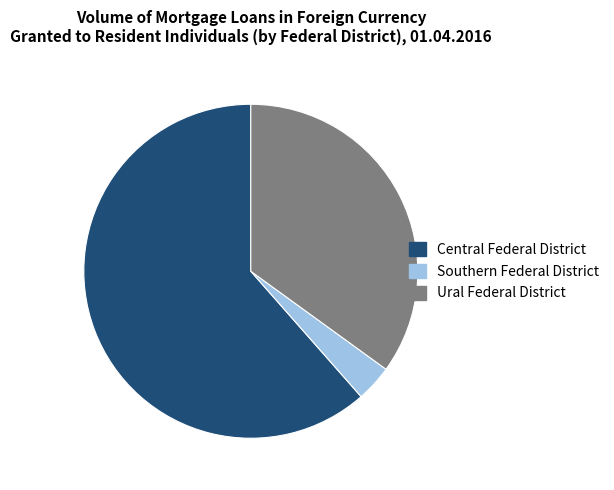

Count the number of slices in the pie.

3